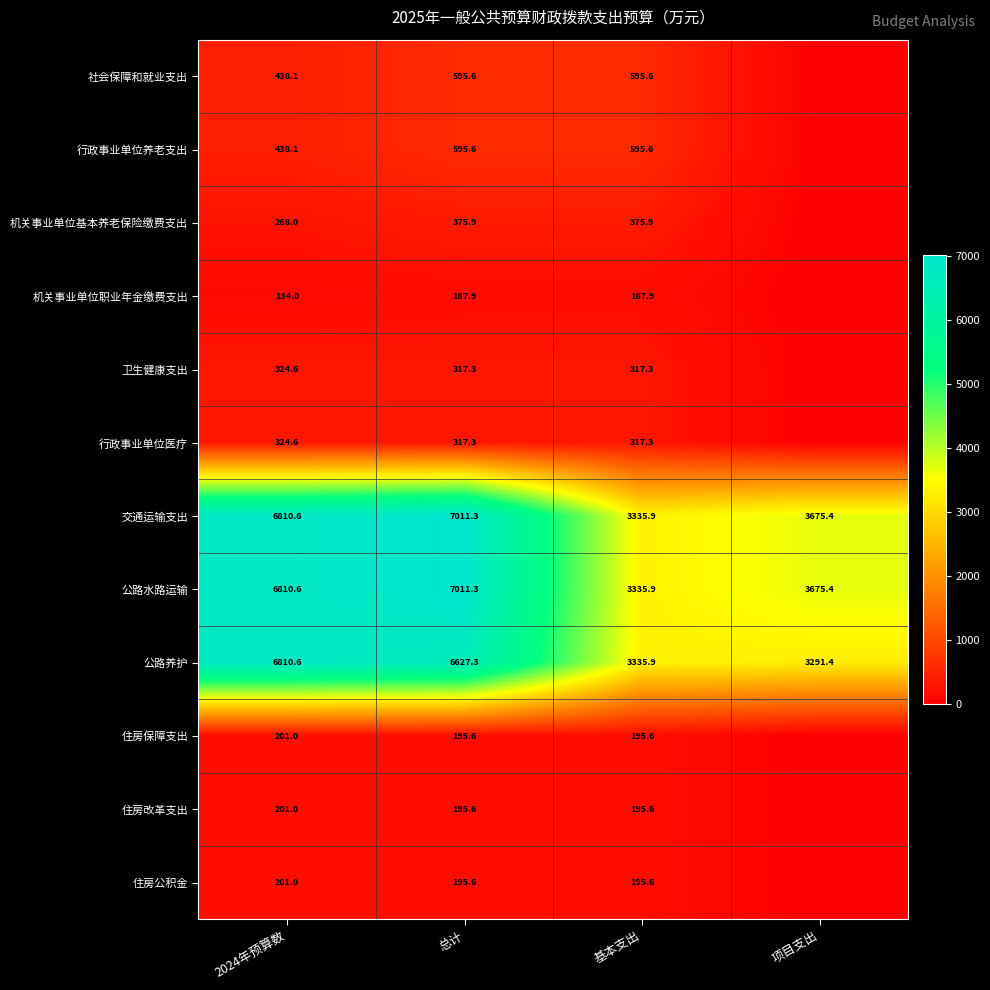

What is the sum of the 公路养护 values at 总计 and 2024年预算数?

13437.9